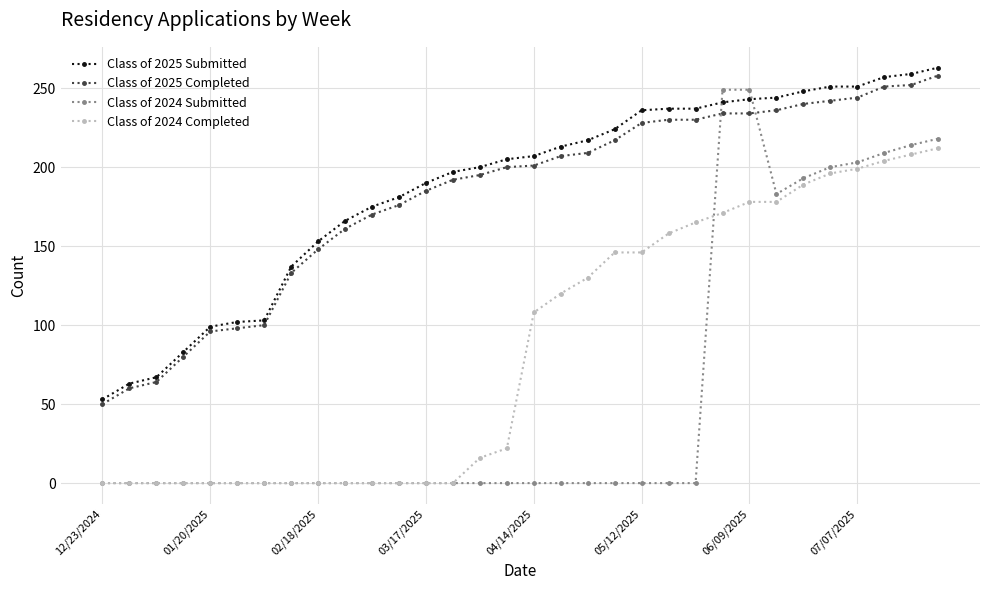

How many data points does each series have?

32